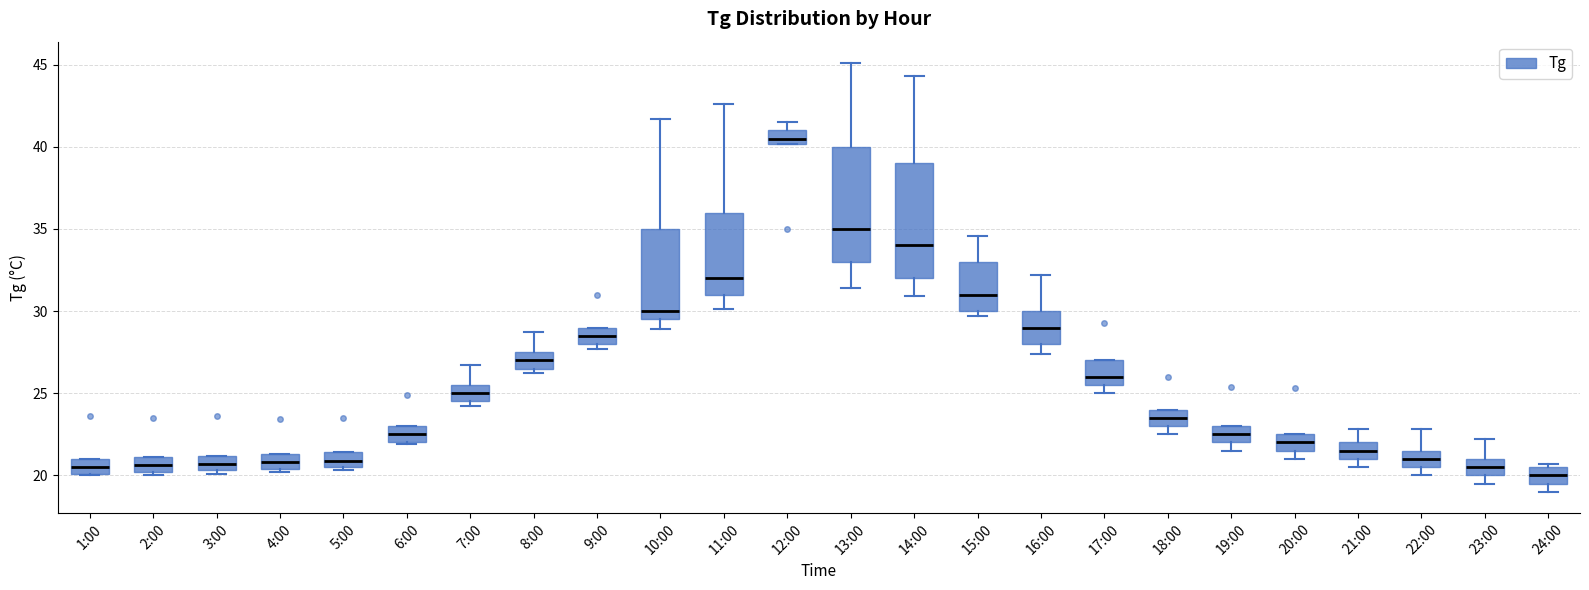

Reading left to right, transcribe this box plot: for each box, give where its median line is, the range the box spans, and where its two whiskers end, as read against the y-axis. The values are not printed on the chart, so give them approximately, as read against the axis.

1:00: median 20.5, box 20.0 to 21.0, whiskers 20.0 to 21.0
2:00: median 20.5, box 20.0 to 21.0, whiskers 20.0 (just below the box's lower edge) to 21.0
3:00: median 20.5 (inside the box), box 20.5 to 21.0, whiskers 20.0 to 21.0
4:00: median 21.0, box 20.5 to 21.5, whiskers 20.0 to 21.5
5:00: median 21.0, box 20.5 to 21.5, whiskers 20.5 (just below the box's lower edge) to 21.5
6:00: median 22.5, box 22.0 to 23.0, whiskers 22.0 to 23.0
7:00: median 25.0, box 24.5 to 25.5, whiskers 24.0 to 26.5
8:00: median 27.0, box 26.5 to 27.5, whiskers 26.0 to 28.5
9:00: median 28.5, box 28.0 to 29.0, whiskers 27.5 to 29.0
10:00: median 30.0, box 29.5 to 35.0, whiskers 29.0 to 41.5
11:00: median 32.0, box 31.0 to 36.0, whiskers 30.0 to 42.5
12:00: median 40.5, box 40.0 to 41.0, whiskers 40.0 to 41.5
13:00: median 35.0, box 33.0 to 40.0, whiskers 31.5 to 45.0
14:00: median 34.0, box 32.0 to 39.0, whiskers 31.0 to 44.5
15:00: median 31.0, box 30.0 to 33.0, whiskers 29.5 to 34.5
16:00: median 29.0, box 28.0 to 30.0, whiskers 27.5 to 32.0
17:00: median 26.0, box 25.5 to 27.0, whiskers 25.0 to 27.0
18:00: median 23.5, box 23.0 to 24.0, whiskers 22.5 to 24.0
19:00: median 22.5, box 22.0 to 23.0, whiskers 21.5 to 23.0
20:00: median 22.0, box 21.5 to 22.5, whiskers 21.0 to 22.5
21:00: median 21.5, box 21.0 to 22.0, whiskers 20.5 to 23.0
22:00: median 21.0, box 20.5 to 21.5, whiskers 20.0 to 23.0
23:00: median 20.5, box 20.0 to 21.0, whiskers 19.5 to 22.0
24:00: median 20.0, box 19.5 to 20.5, whiskers 19.0 to 20.5 (just above the box's upper edge)